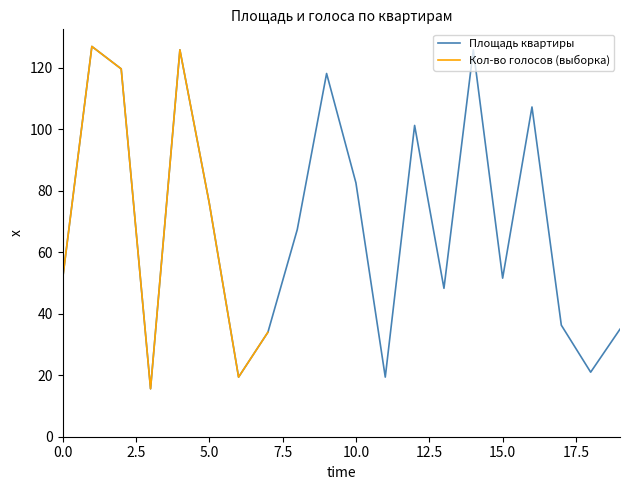

The value of Площадь квартиры at 15.0 is 51.6. True or false?

True